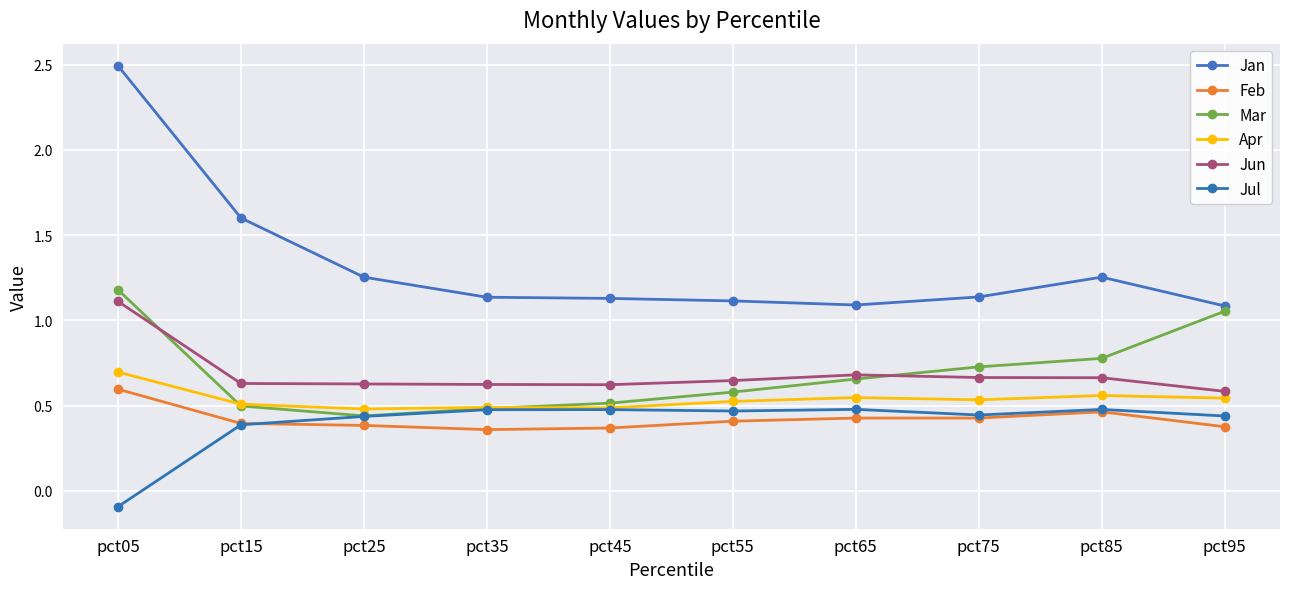

What is the sum of the Feb values at pct05 and pct95?

1.0